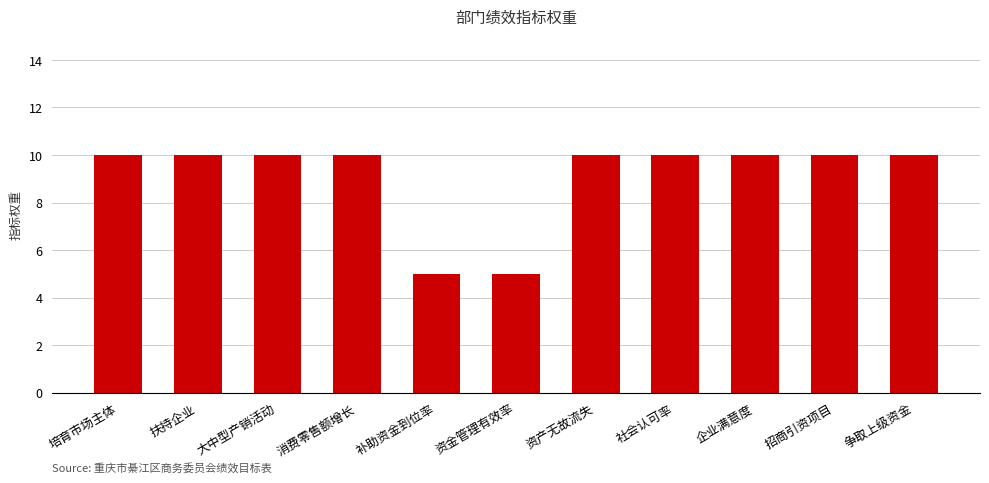

Is it true that the value at 争取上级资金 is 10?

True